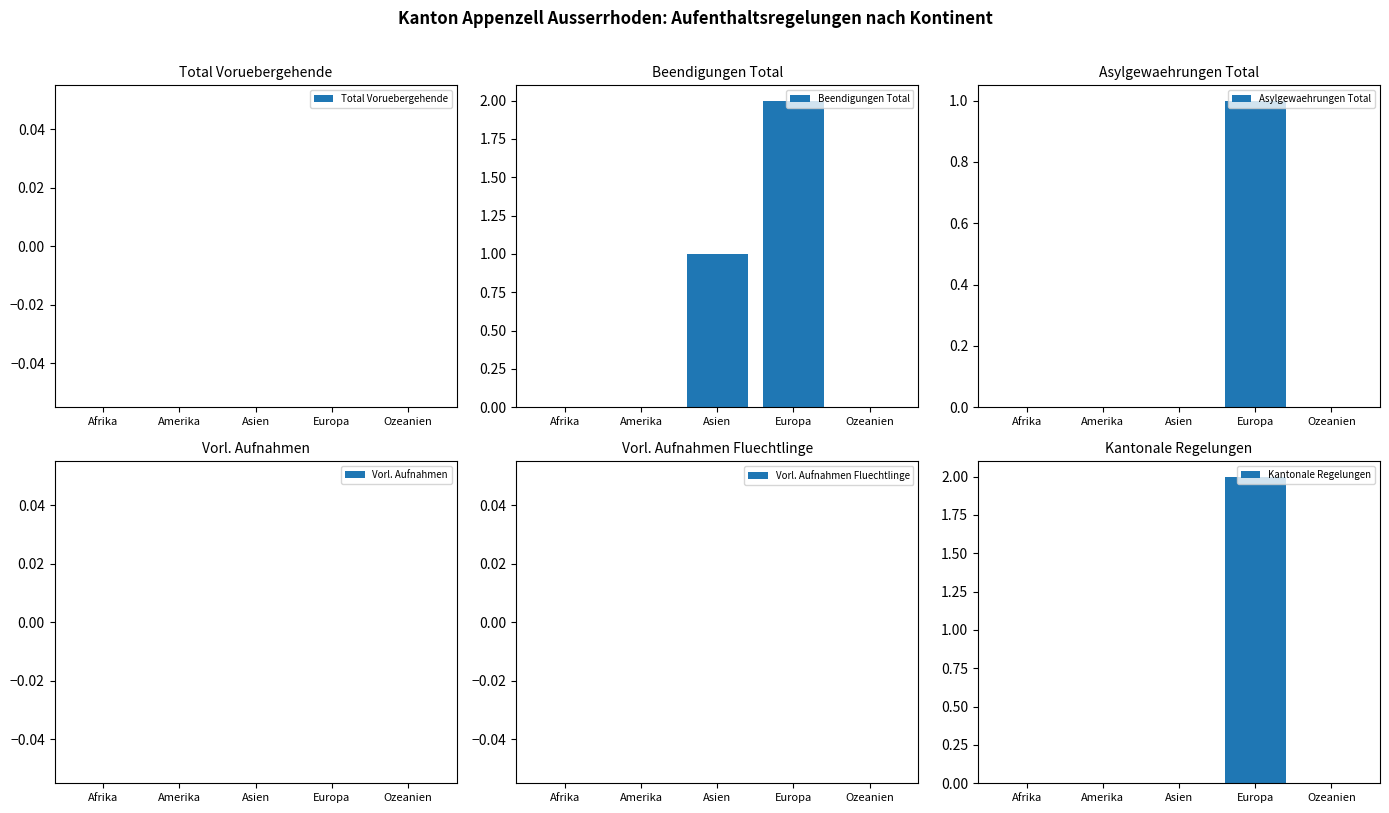

True or false: Vorl. Aufnahmen has a value of 0 at Afrika.

True